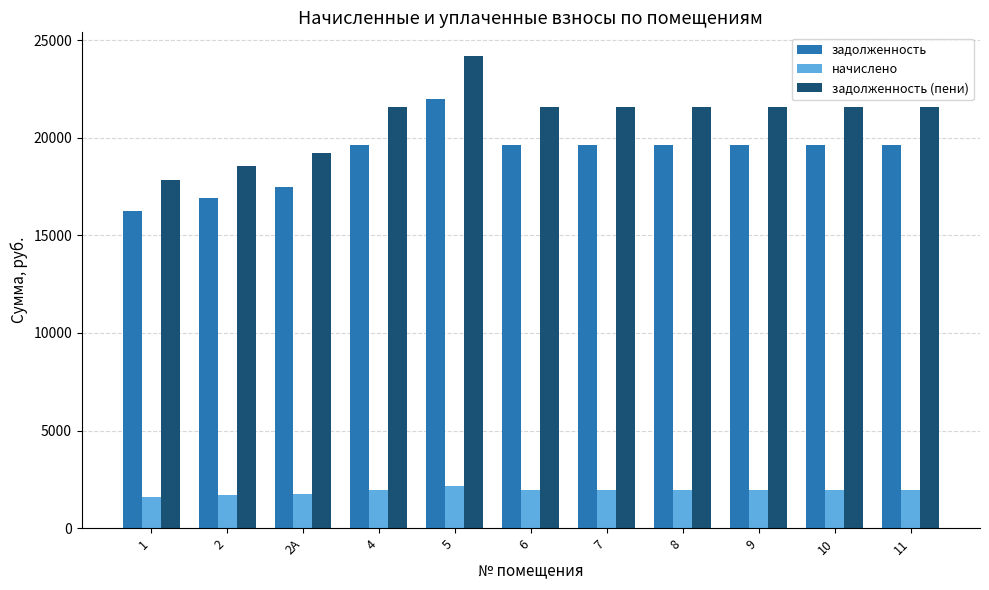

Between 1 and 2А, which series saw the biggest shift?

задолженность (пени)